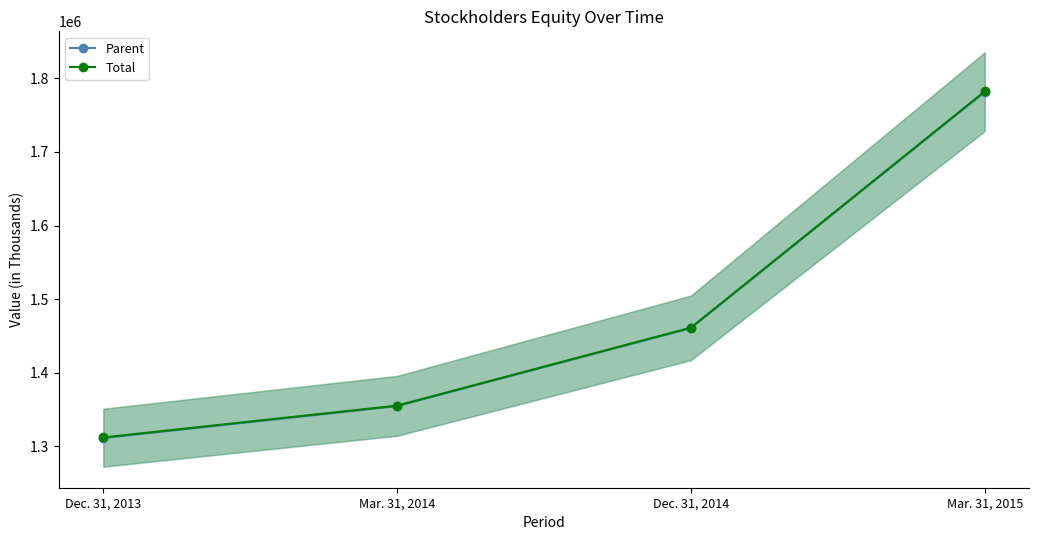

True or false: Parent has more than 2 interior local peaks.

False